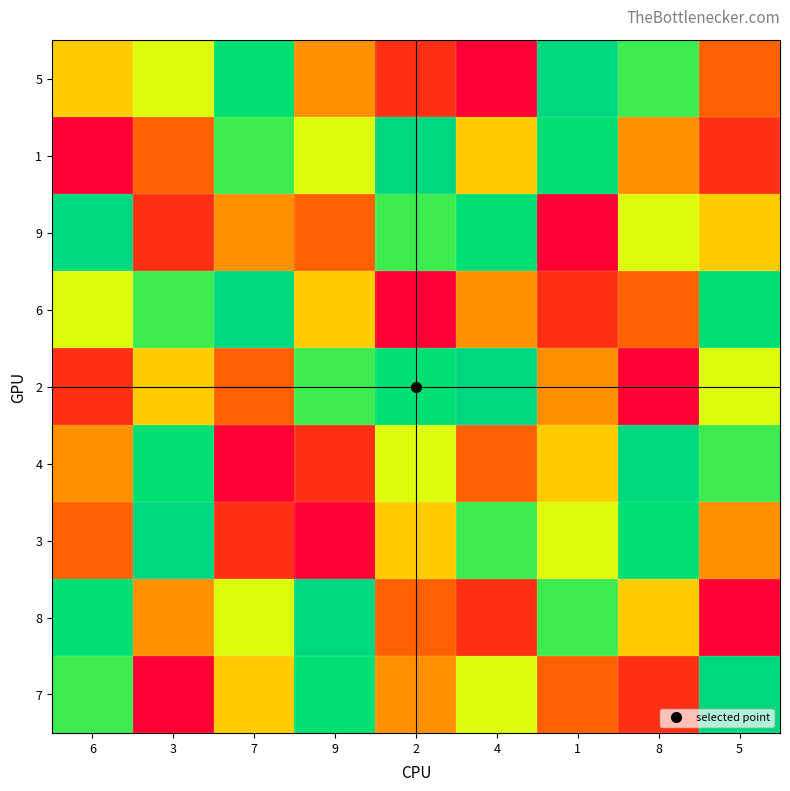

Count the number of categories in the chart.

9